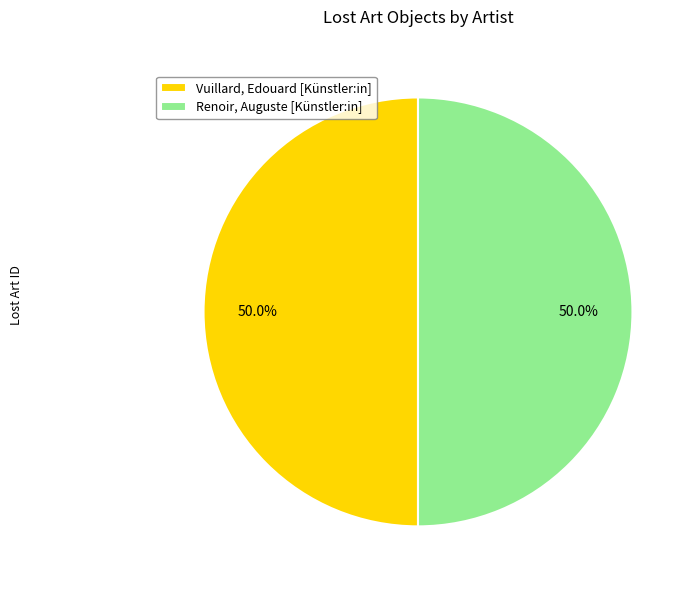

Is the sum of Vuillard, Edouard [Künstler:in] and Renoir, Auguste [Künstler:in] greater than half?

Yes